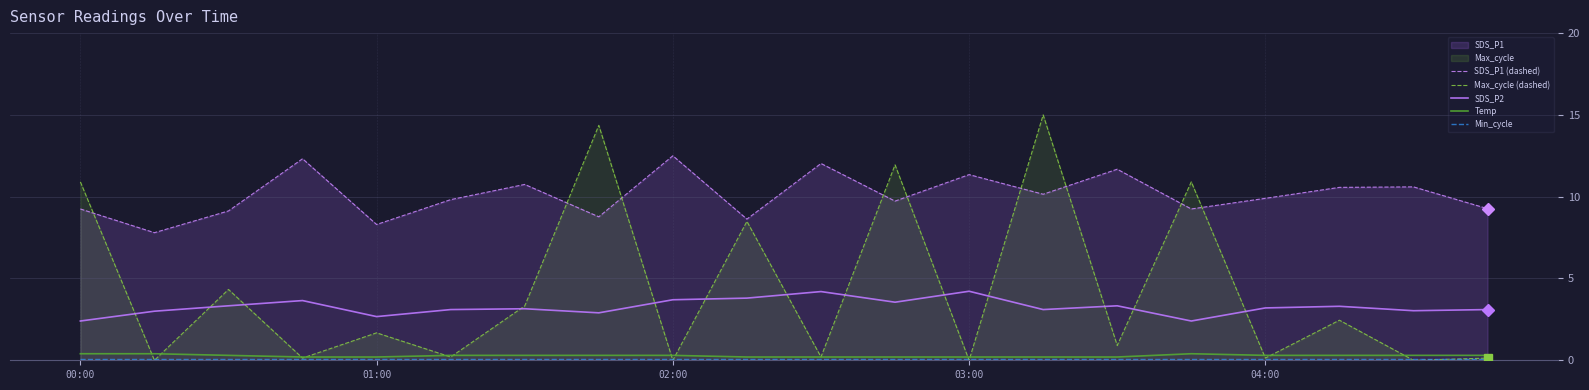

True or false: SDS_P1 (dashed) and SDS_P2 cross at least once.

False